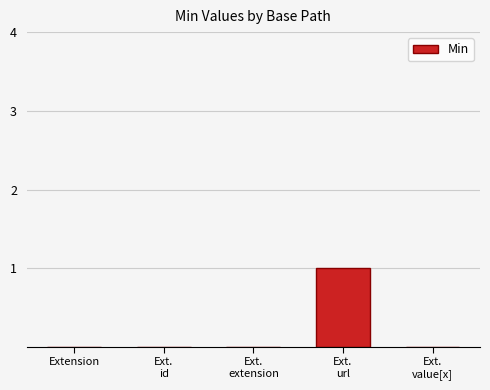

The value at Extension is 0. True or false?

True